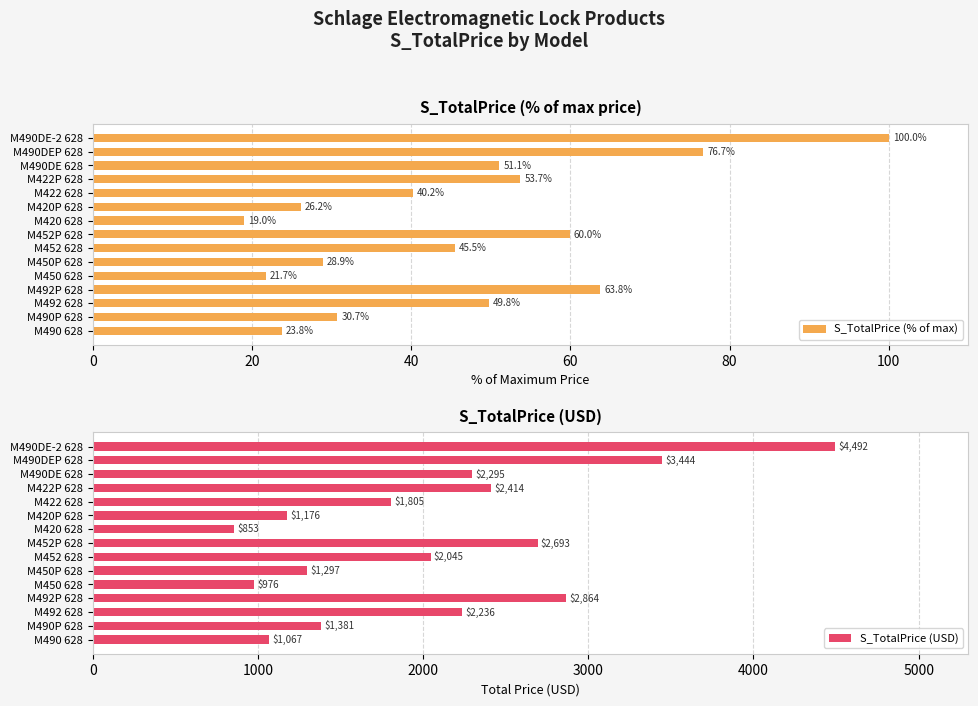

What are all the series names shown in the legend?

S_TotalPrice (% of max), S_TotalPrice (USD)